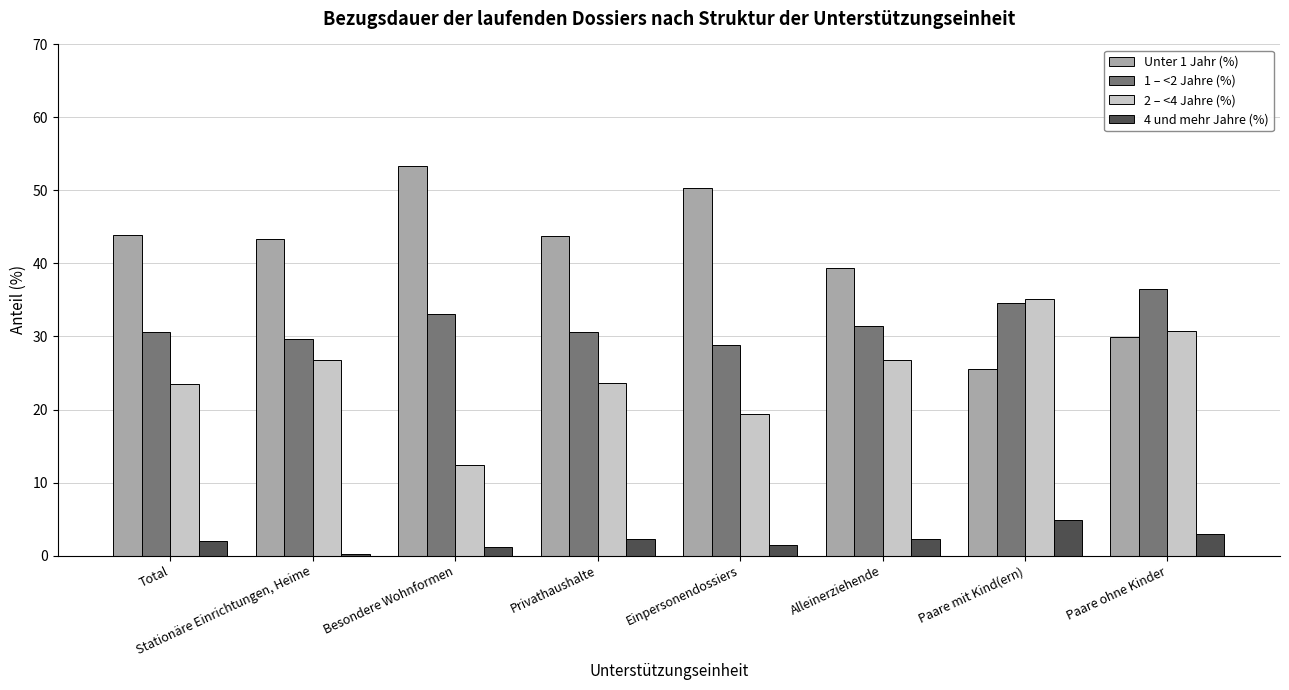

Is the value of 4 und mehr Jahre (%) at Total greater than the value of Unter 1 Jahr (%) at Paare mit Kind(ern)?

No